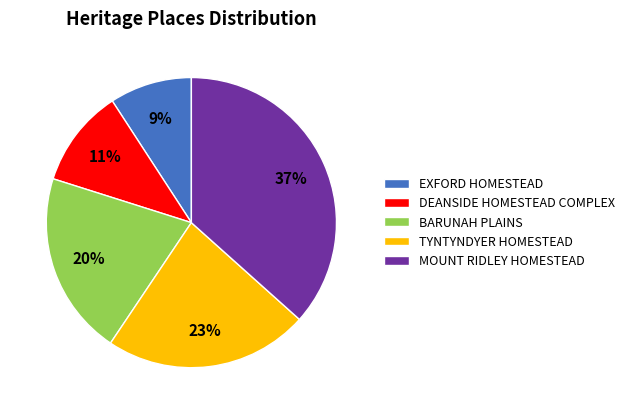

Is there a majority slice in this chart?

No